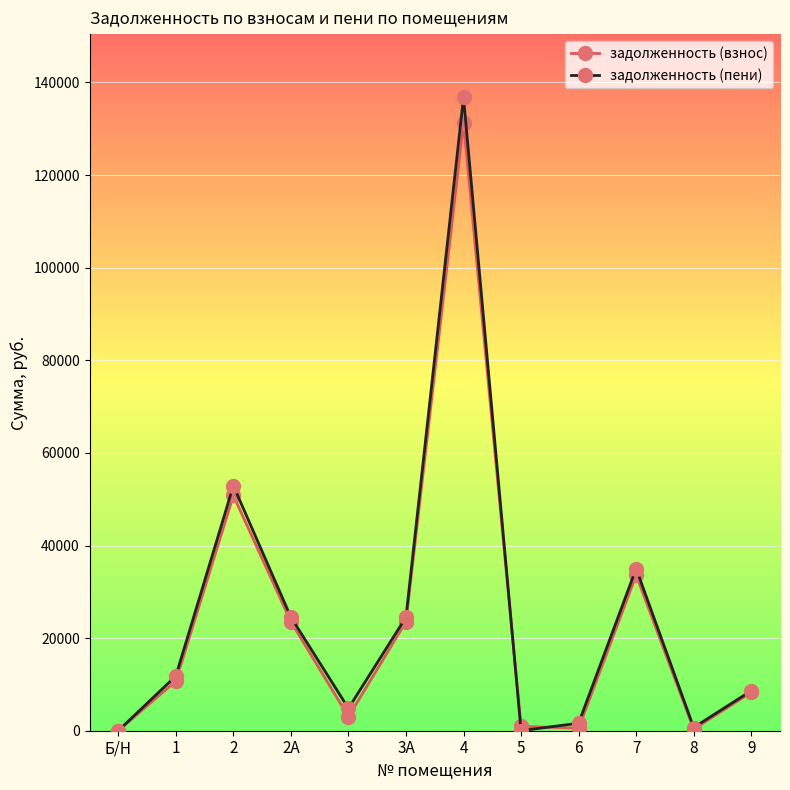

What position from the left is 7?

10